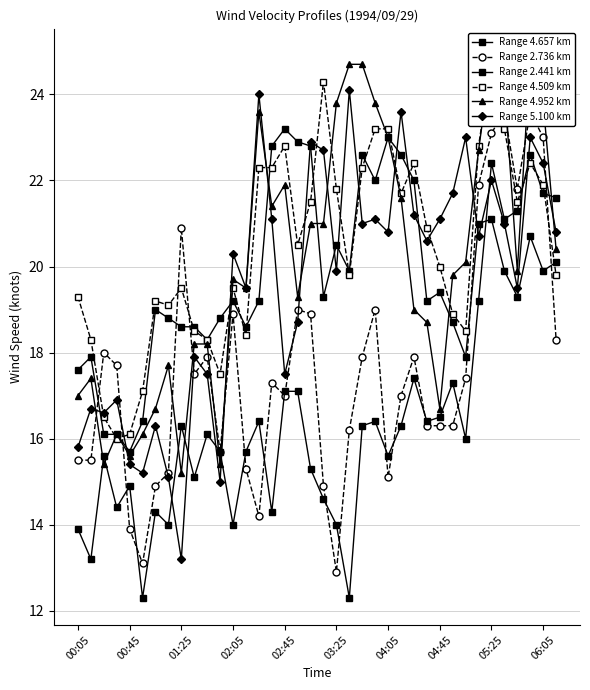

After their last crossing, which series has the higher values: Range 2.736 km or Range 4.952 km?

Range 4.952 km